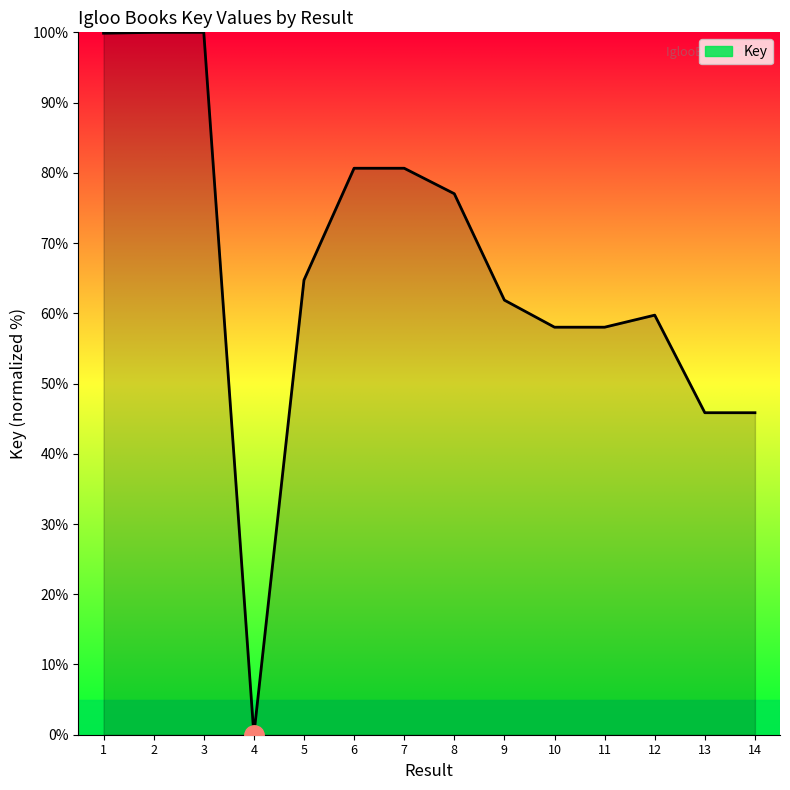

The chart shows a value of 80.6 at 6. True or false?

True